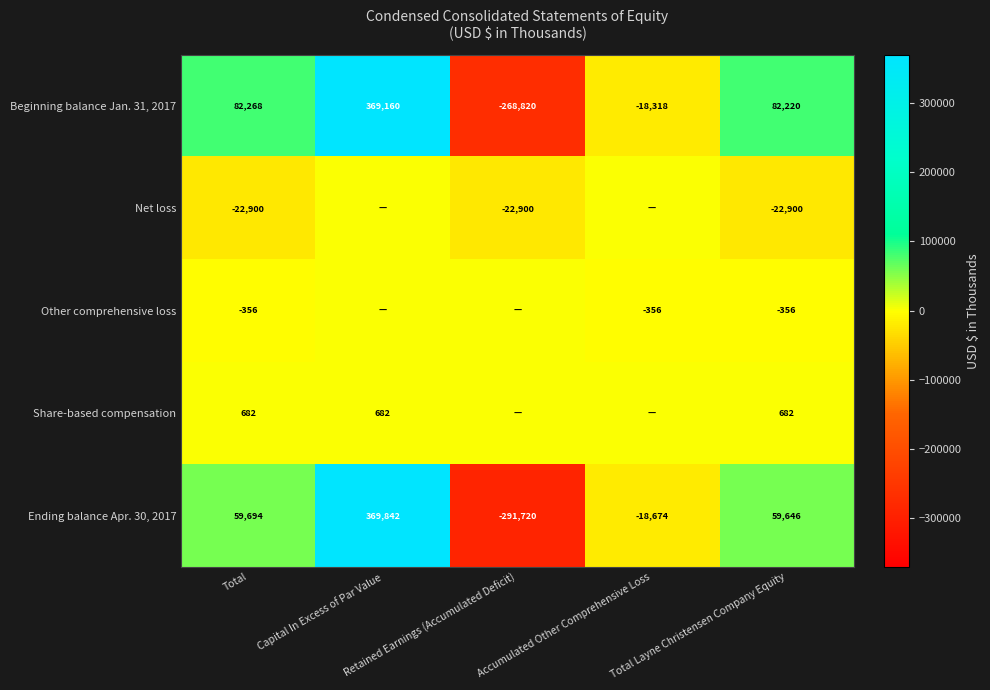

What is the spread (max minus min) of values at Total?

105168